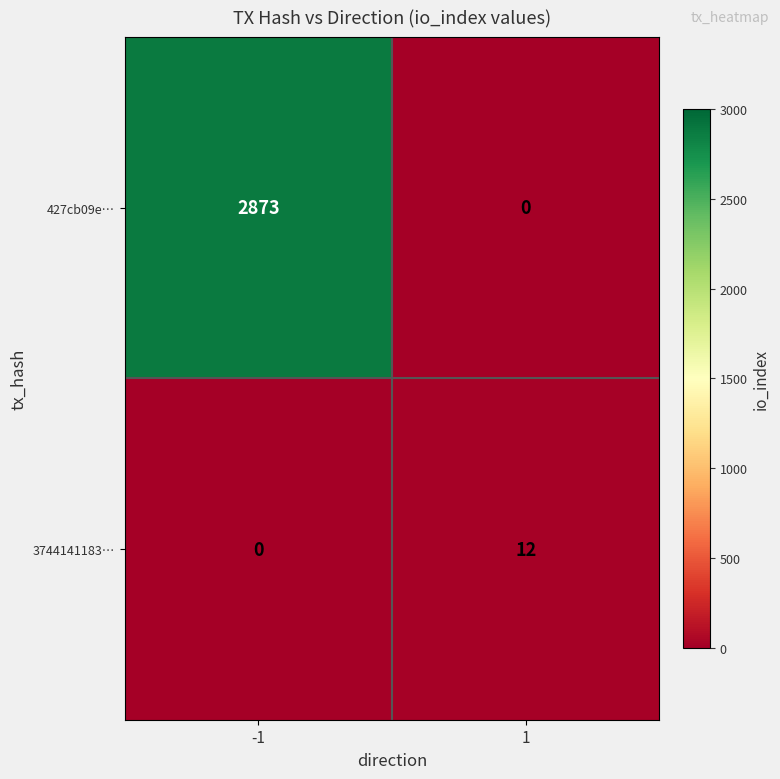

Which series has the largest range (max minus min)?

427cb09e…